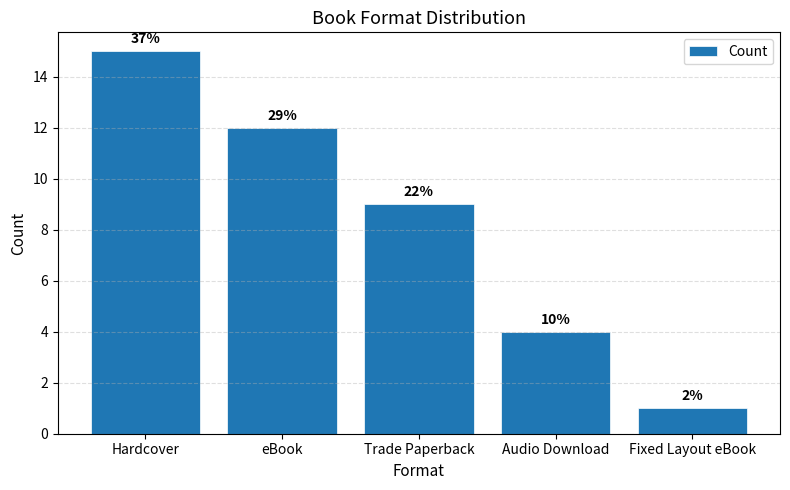

Where does the data first go above 9?

Hardcover